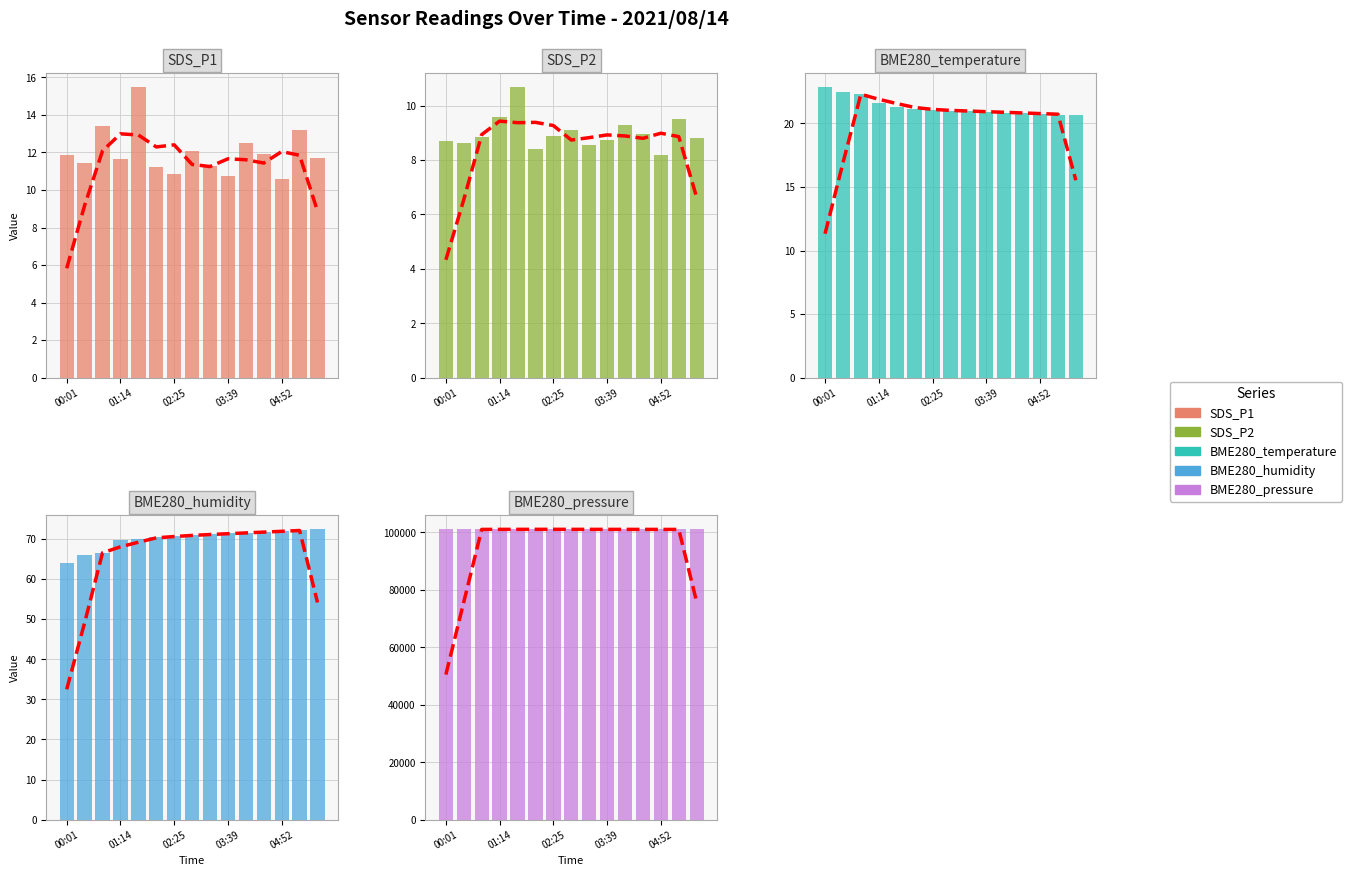

Where is SDS_P1 nearest to the value 13?

05:17